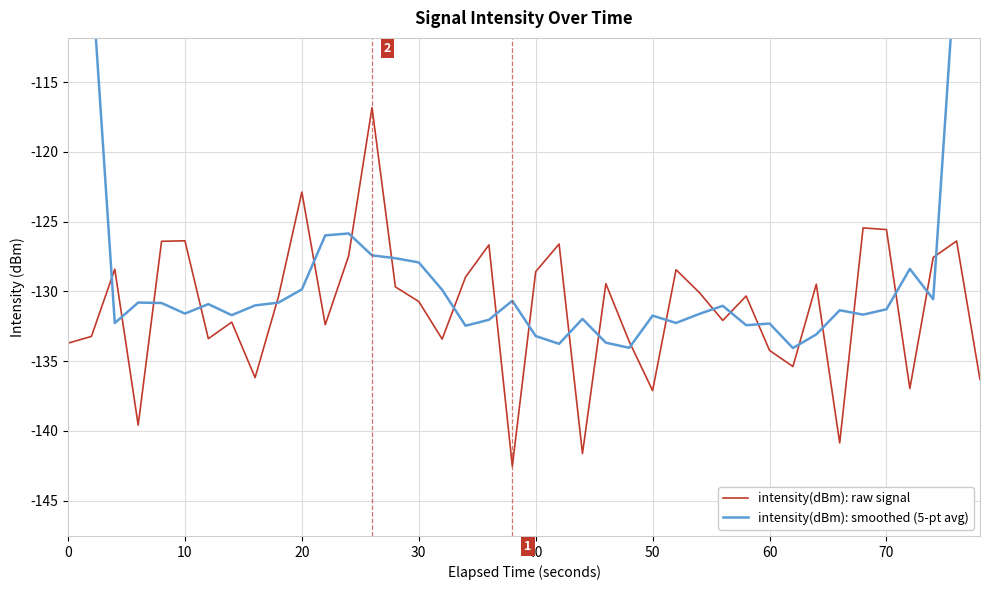

What is the highest value of the intensity(dBm): raw signal series?

-116.8